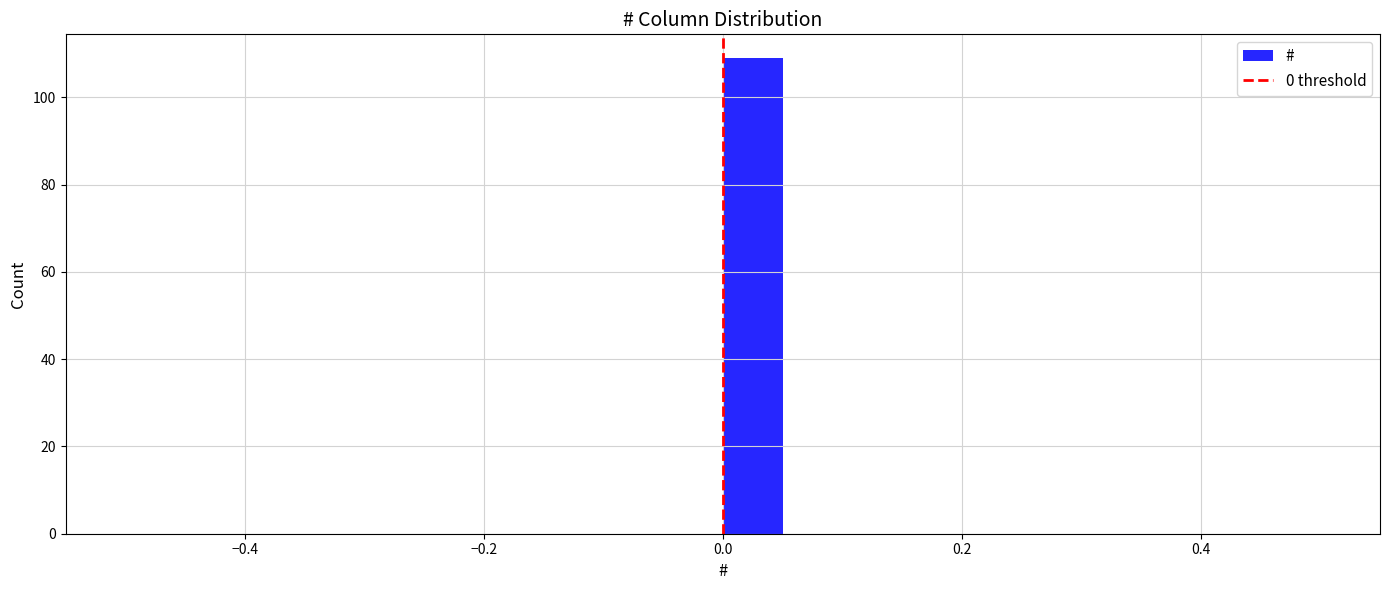

Read against the x-axis, roughly where is the centre of the tallest bar?

0.02